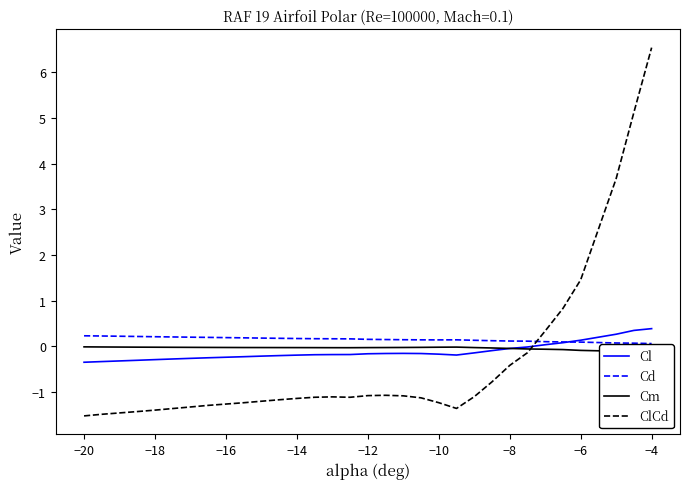

True or false: Cm has more than 2 interior local peaks.

False